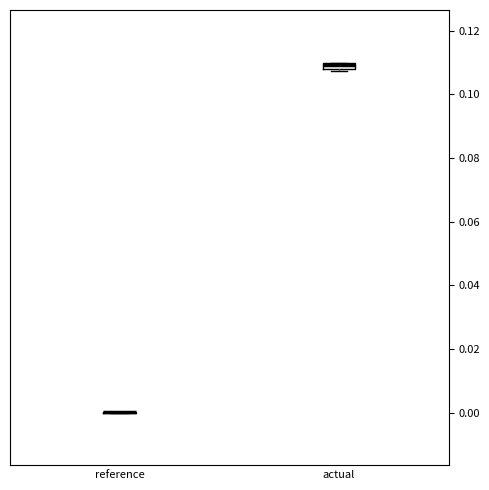

Where is the lower edge of the box for actual on the y-axis? The values are not printed on the chart, so give them approximately, as read against the axis.

0.108